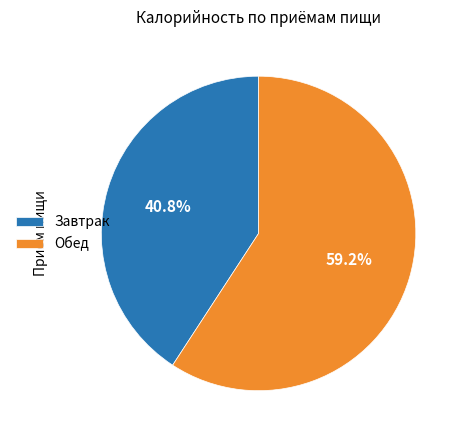

Is there any slice that represents more than half of the pie?

Yes